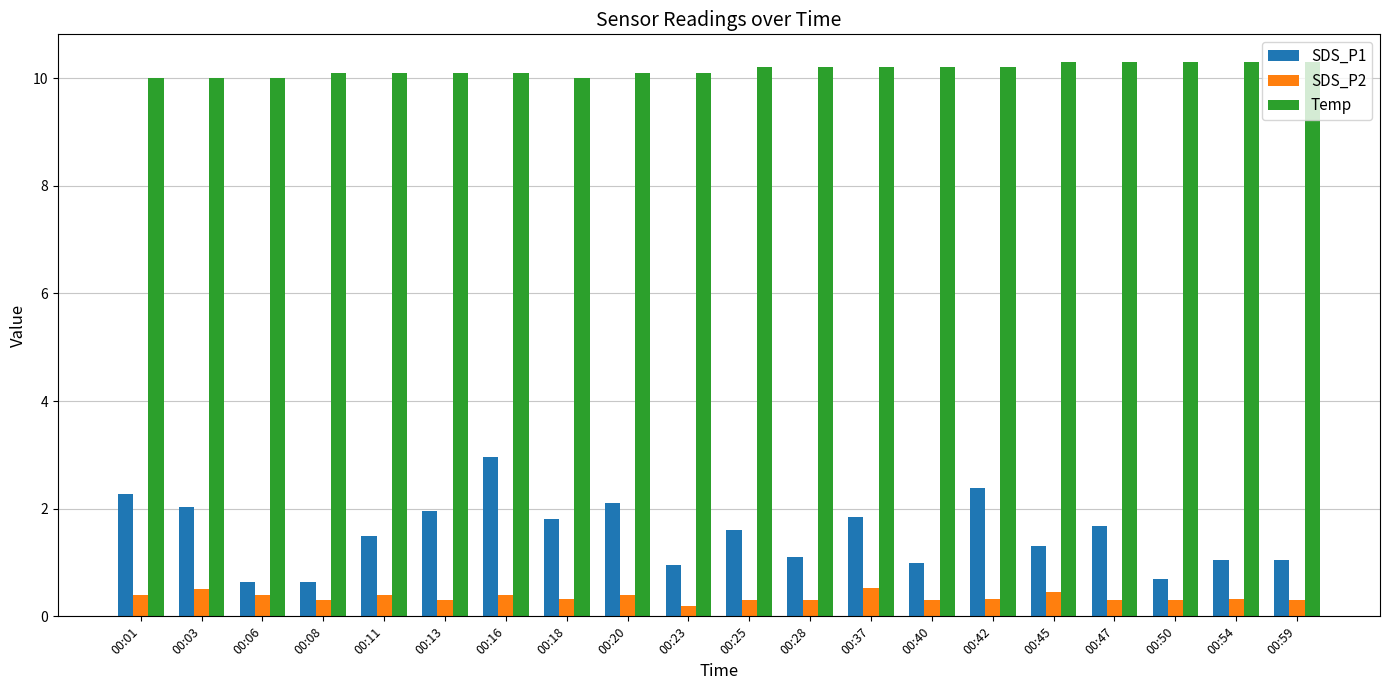

Is it true that Temp equals 4.7 at 00:01?

False